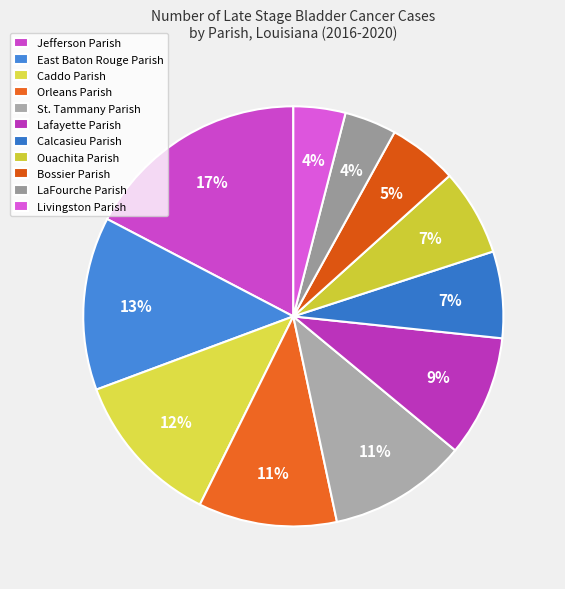

Is there a majority slice in this chart?

No